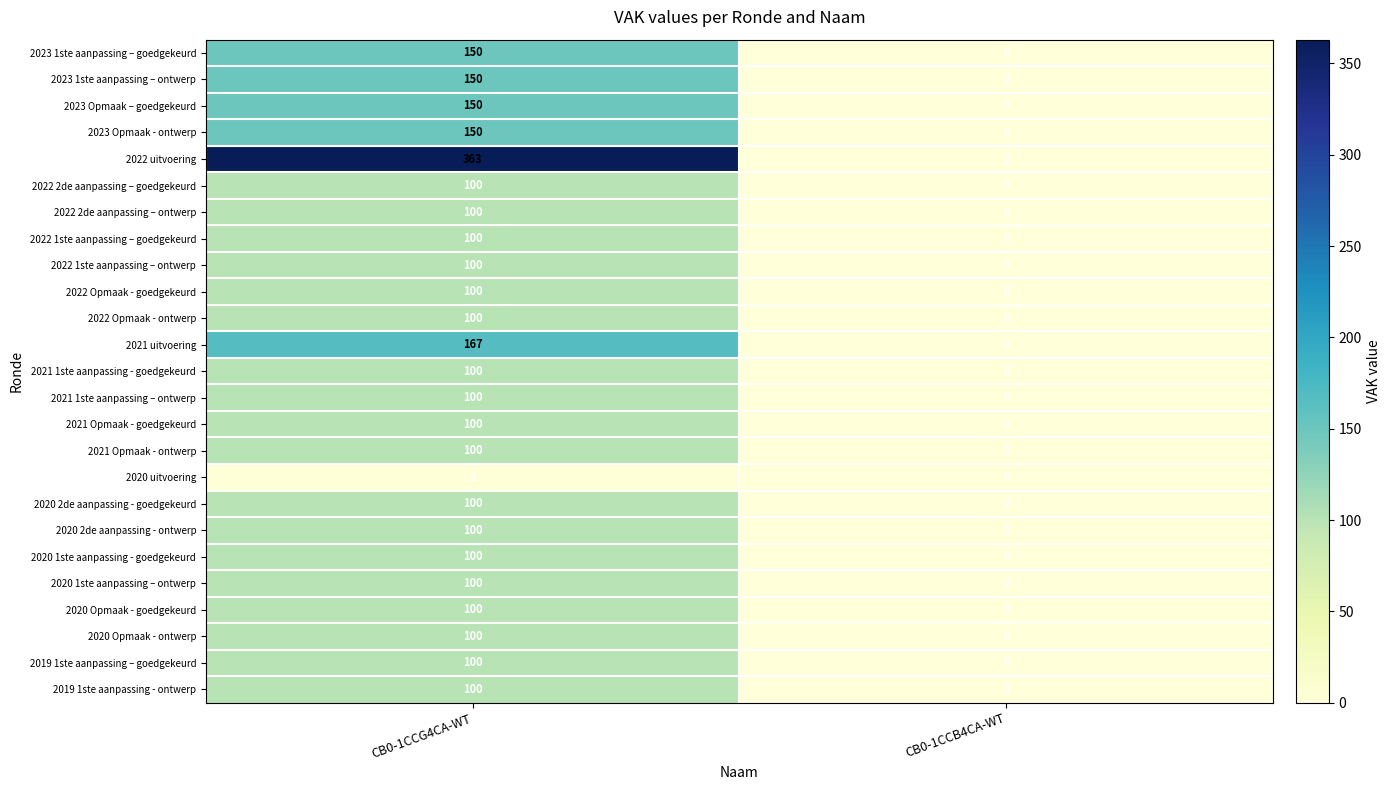

The value of 2022 2de aanpassing – ontwerp at CB0-1CCG4CA-WT is 100. True or false?

True